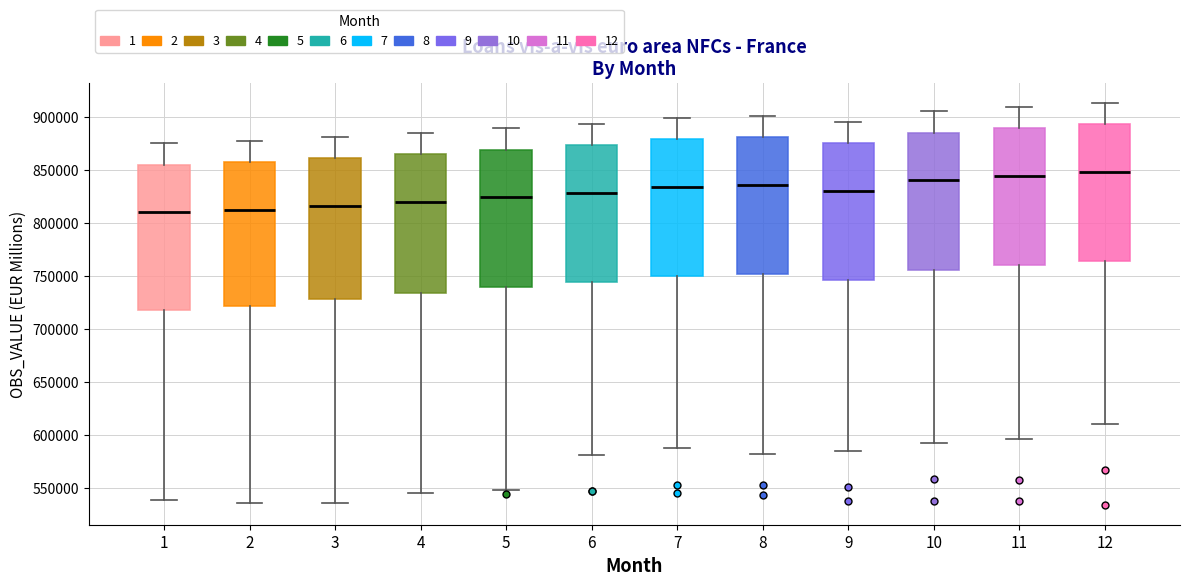

Reading left to right, read every box against the y-axis: the position of its median line, the range the box covers, and the ends of its whiskers. The values are not printed on the chart, so give them approximately, as read against the axis.

1: median 810000, box 720000 to 855000, whiskers 540000 to 875000
2: median 810000, box 720000 to 855000, whiskers 535000 to 875000
3: median 815000, box 730000 to 860000, whiskers 535000 to 880000
4: median 820000, box 735000 to 865000, whiskers 545000 to 885000
5: median 825000, box 740000 to 870000, whiskers 550000 to 890000
6: median 830000, box 745000 to 875000, whiskers 580000 to 895000
7: median 835000, box 750000 to 880000, whiskers 590000 to 900000
8: median 835000, box 750000 to 880000, whiskers 585000 to 900000
9: median 830000, box 745000 to 875000, whiskers 585000 to 895000
10: median 840000, box 755000 to 885000, whiskers 595000 to 905000
11: median 845000, box 760000 to 890000, whiskers 595000 to 910000
12: median 850000, box 765000 to 895000, whiskers 610000 to 915000